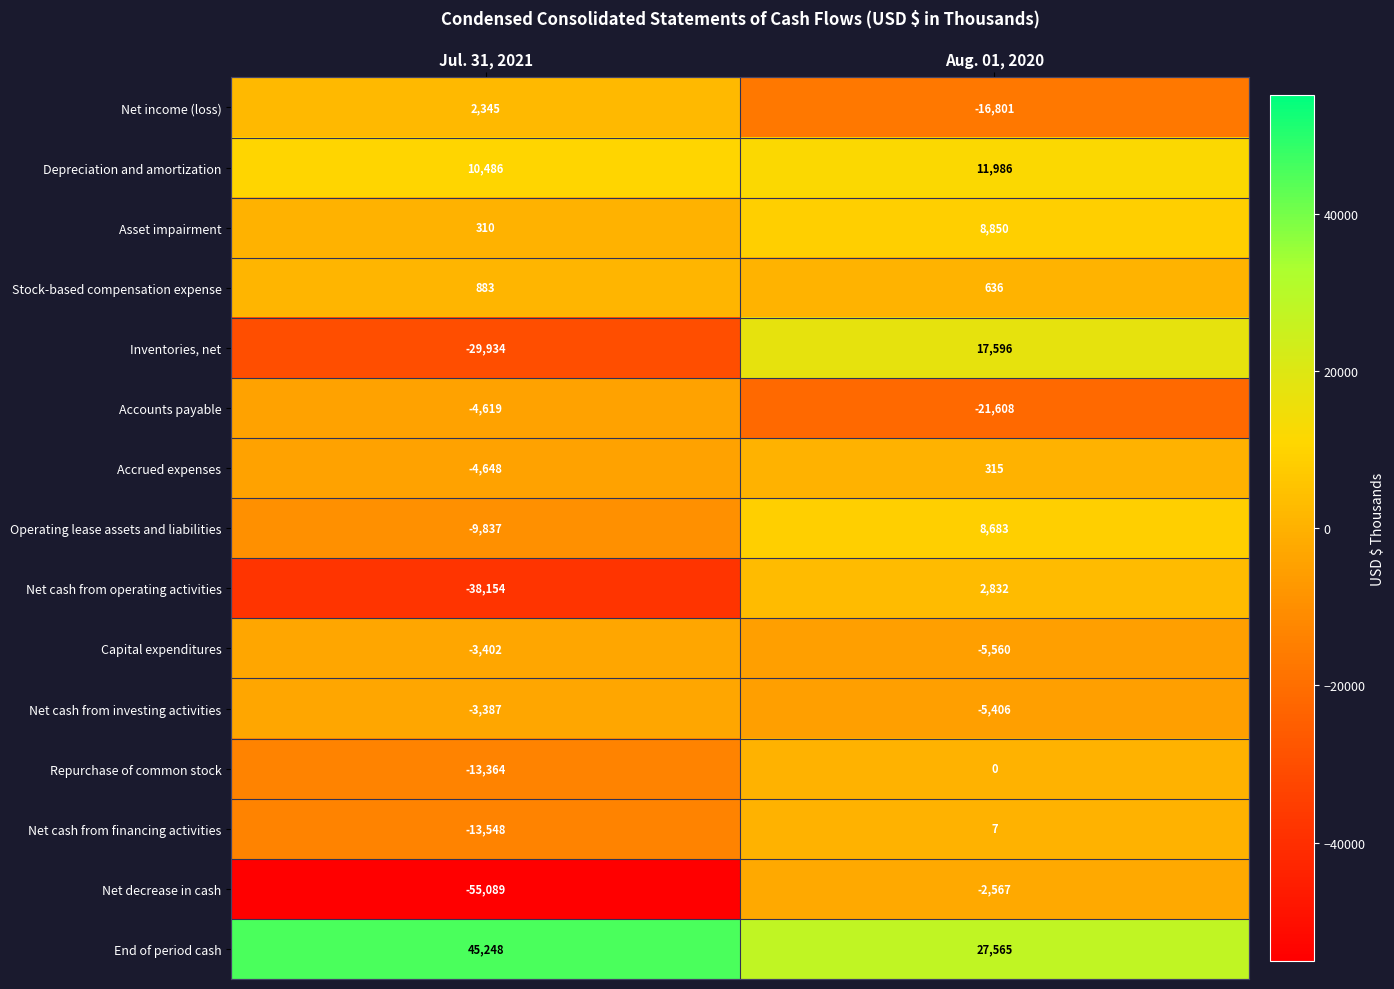

What is the sum of all End of period cash values?

72813